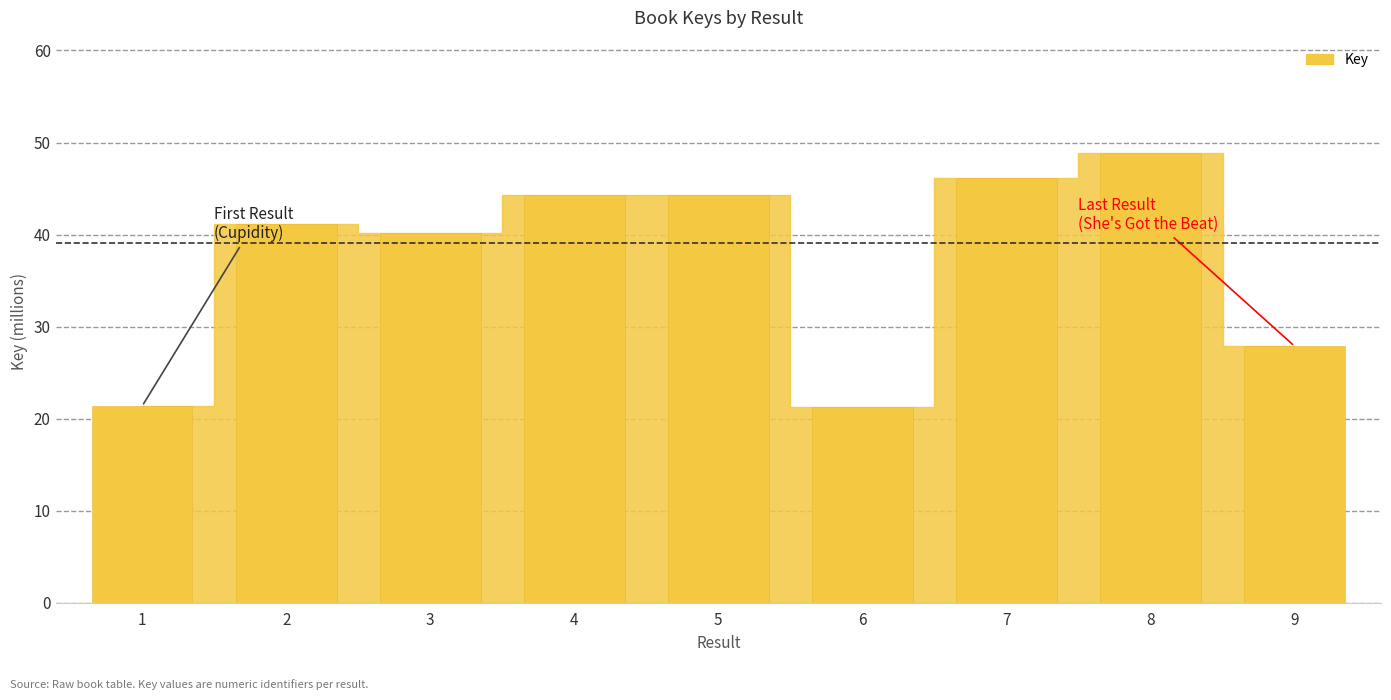

The value at 6 is 21.2. True or false?

True